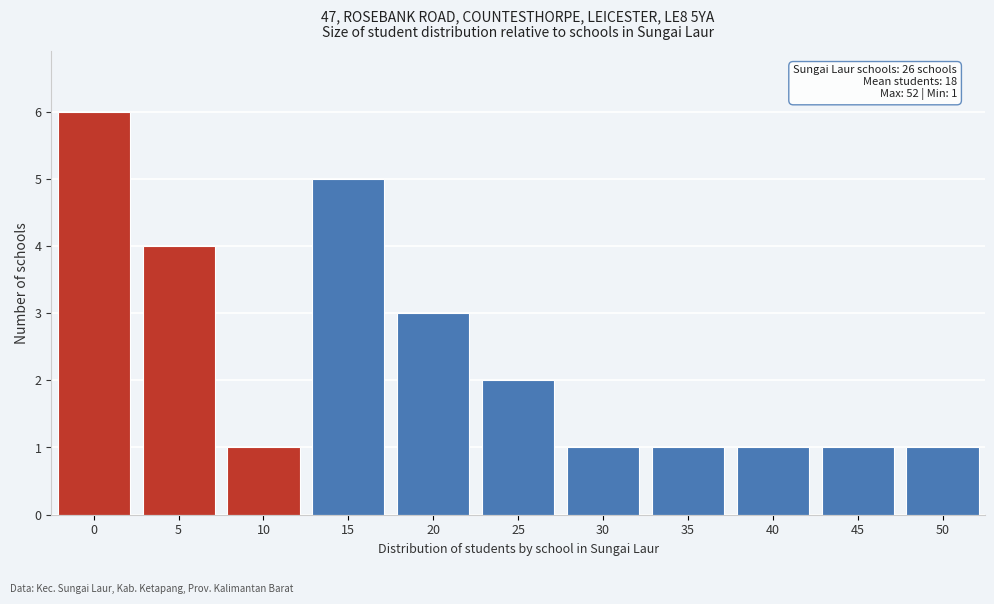

Reading left to right, list all the values displayed in this chart.

0=6	5=4	10=1	15=5	20=3	25=2	30=1	35=1	40=1	45=1	50=1